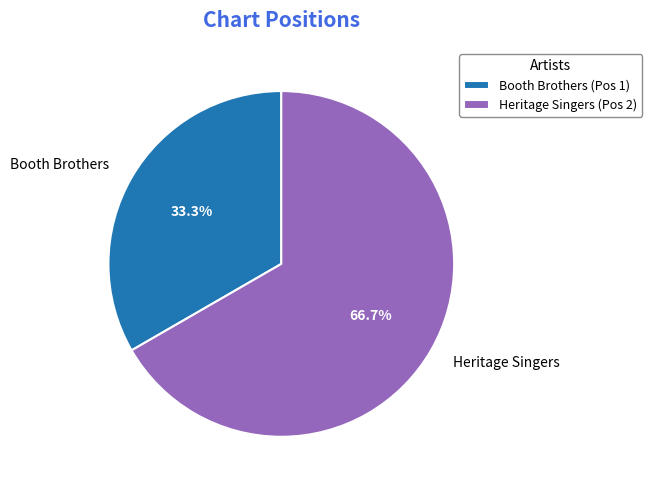

Which slice is the smallest?

Booth Brothers